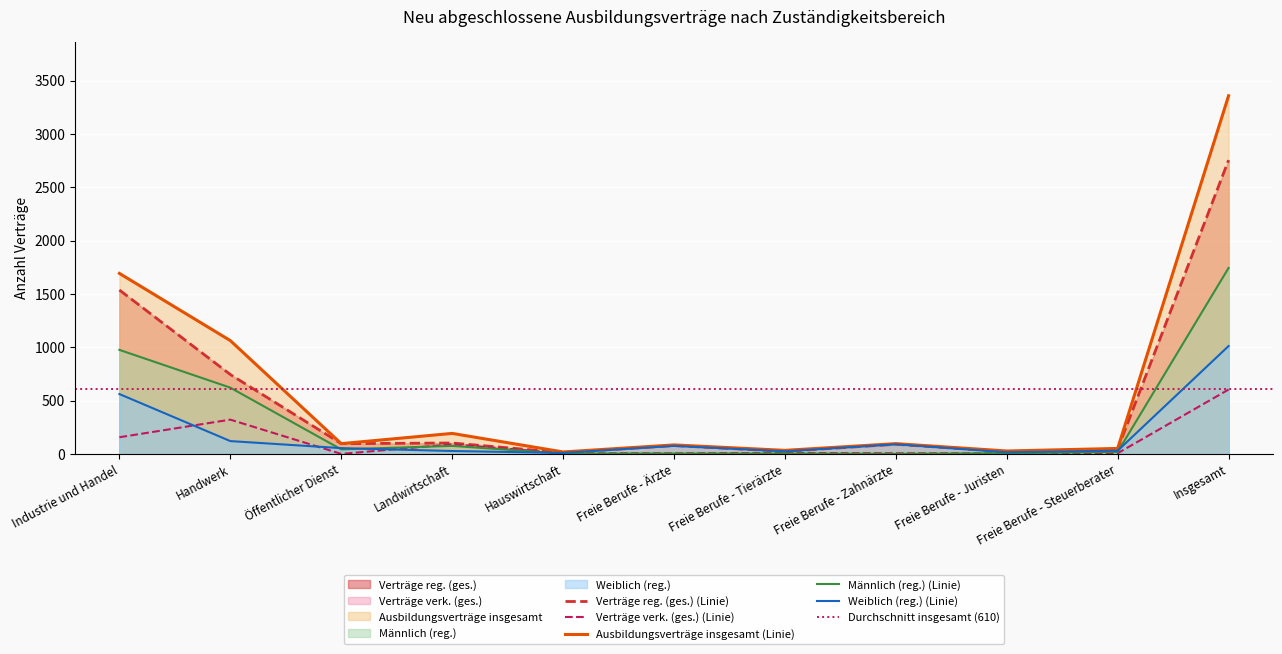

At which label does Ausbildungsverträge insgesamt reach its peak?

Insgesamt